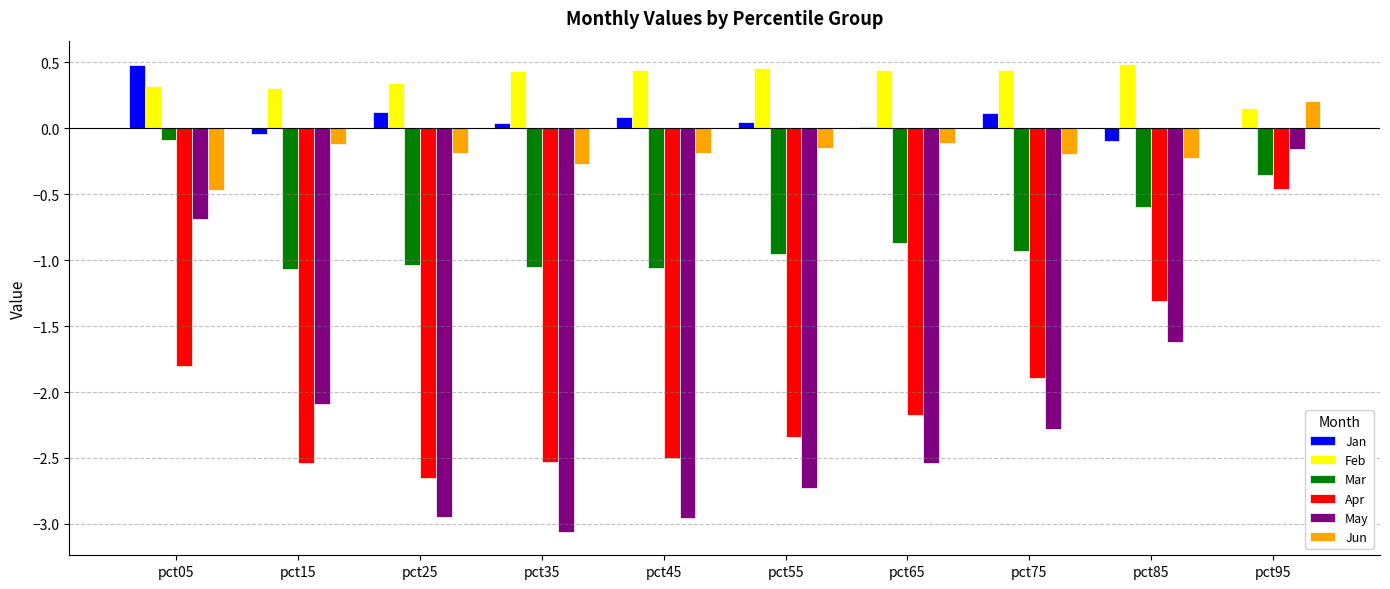

Which category has the highest value in the Apr series?

pct95